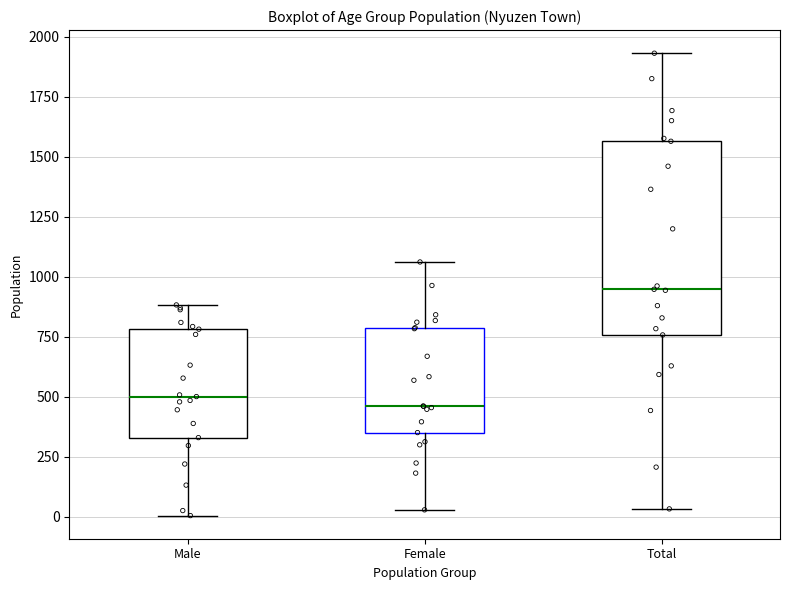

Reading left to right, transcribe this box plot: for each box, give where its median line is, the range the box spans, and where its two whiskers end, as read against the y-axis. The values are not printed on the chart, so give them approximately, as read against the axis.

Male: median 500, box 350 to 800, whiskers 0 to 900
Female: median 450, box 350 to 800, whiskers 50 to 1050
Total: median 950, box 750 to 1550, whiskers 50 to 1950